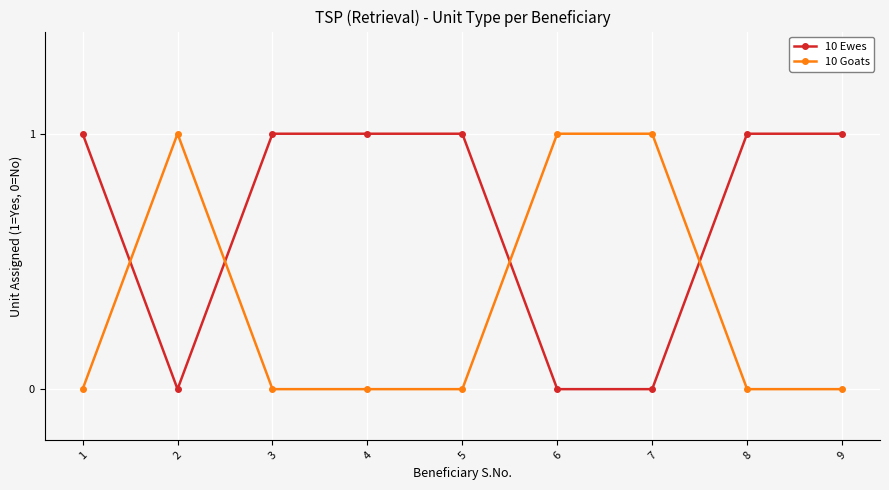

What are all the series names shown in the legend?

10 Ewes, 10 Goats